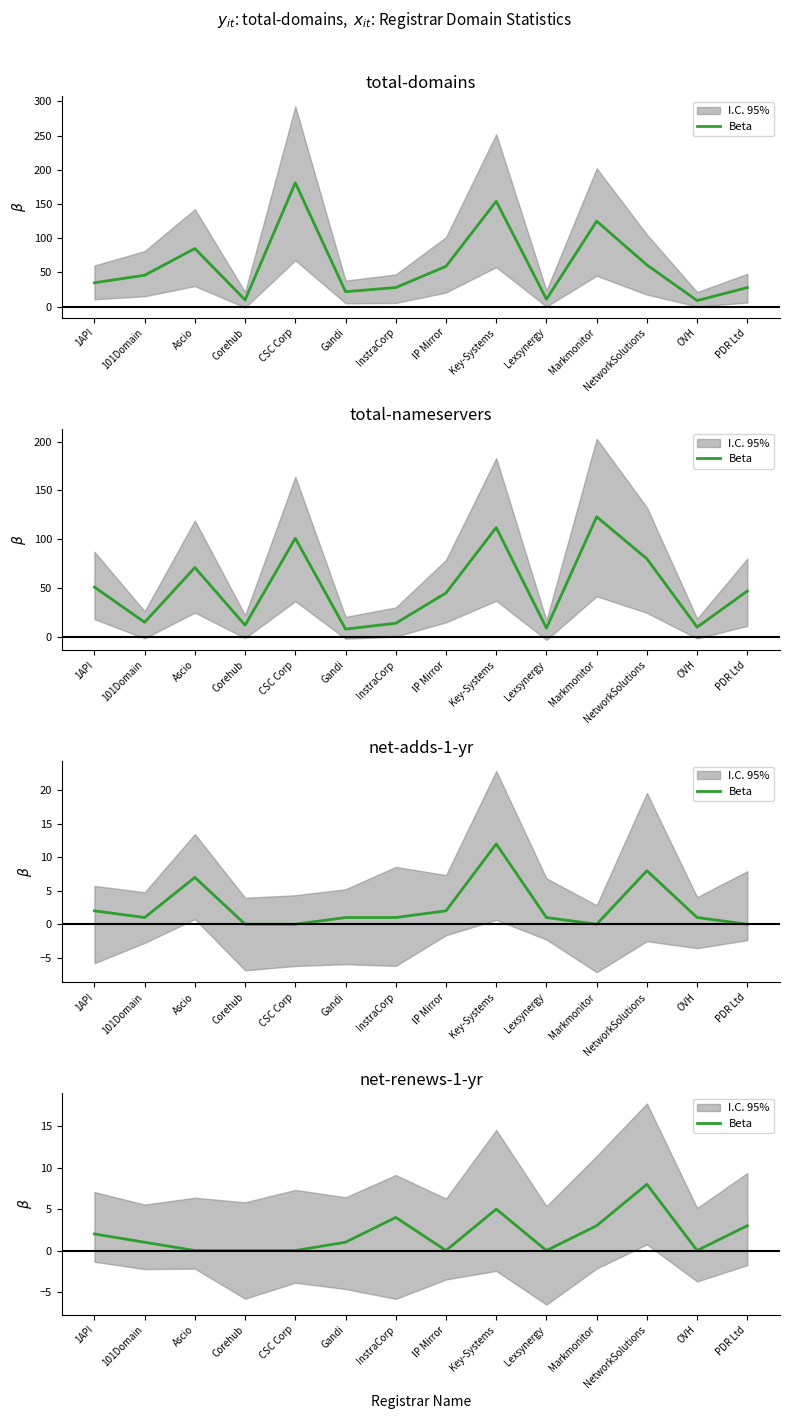

Is it true that the value at InstraCorp is 4?

True